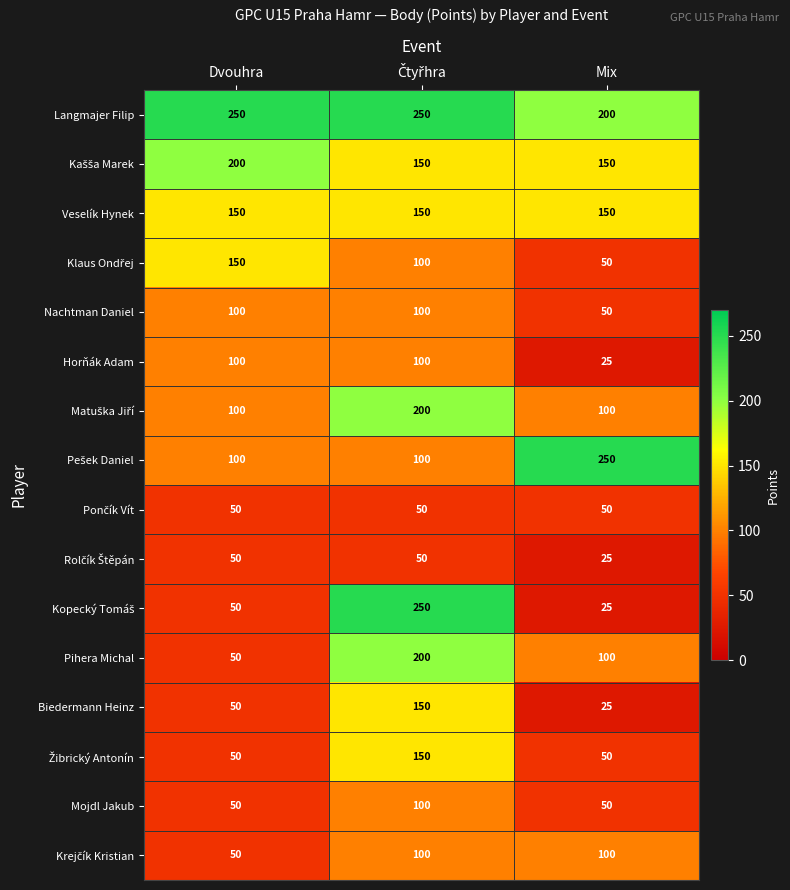

What is the lowest value of the Mojdl Jakub series?

50